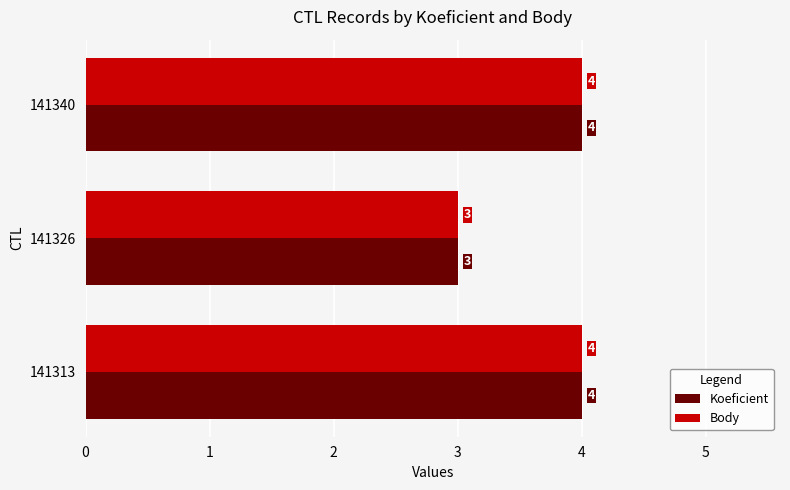

How many Koeficient values are between 3 and 4?

3